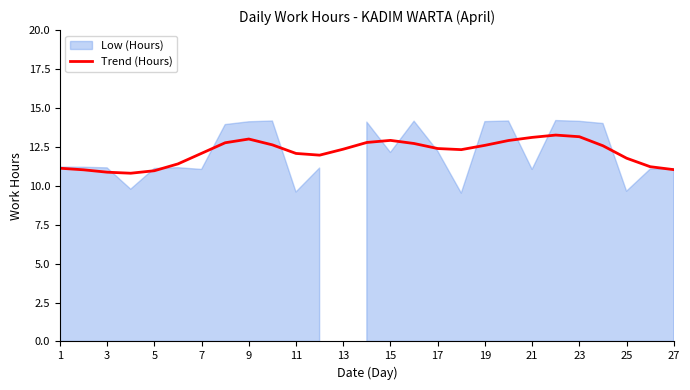

What is the maximum value for Trend (Hours)?

13.3